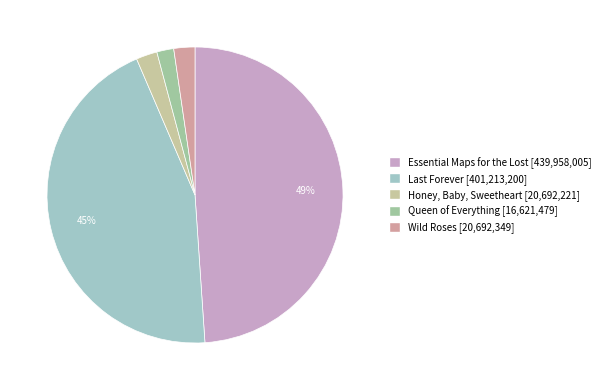

How many slices are in this pie chart?

5